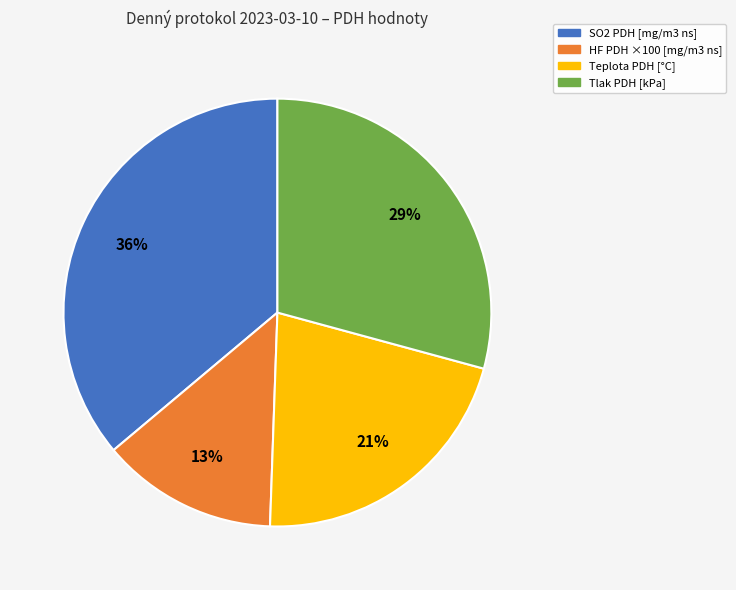

True or false: Teplota PDH [°C] accounts for 31% of the total.

False